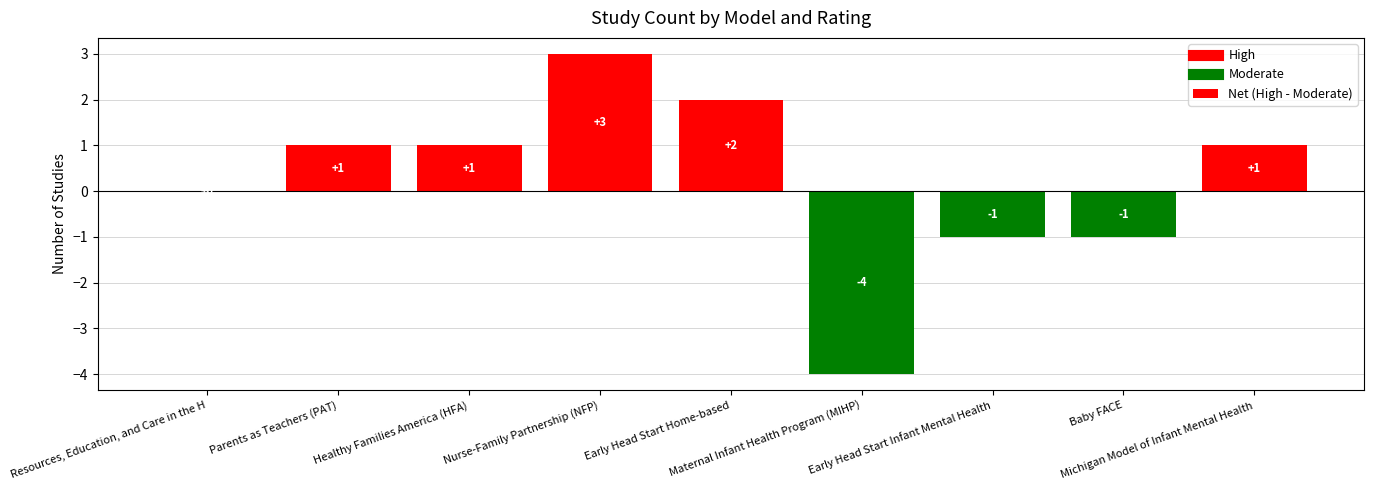

True or false: the data shows -4 at Maternal Infant Health Program (MIHP).

True